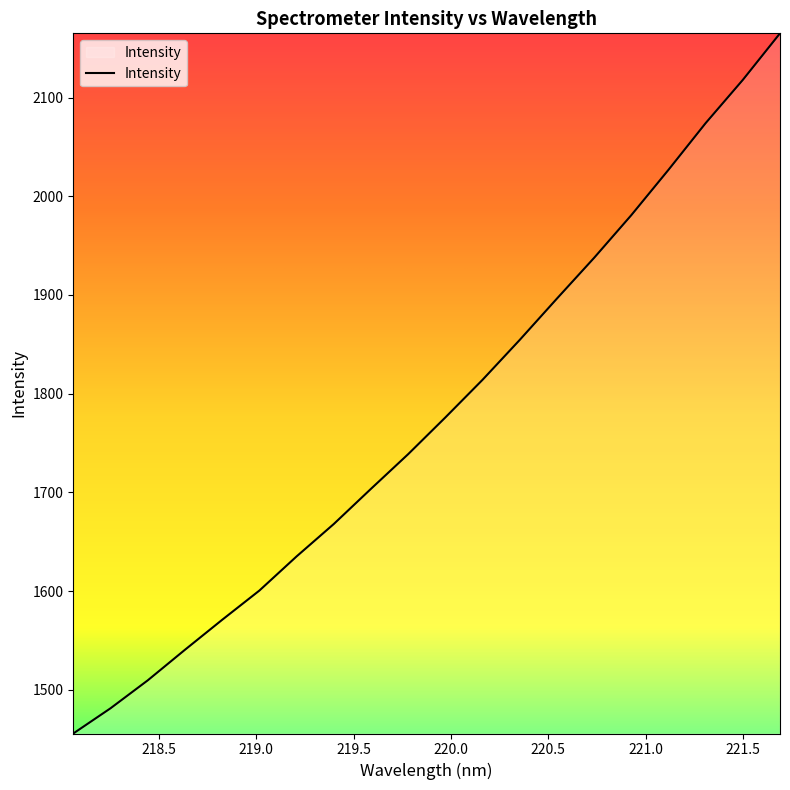

What is the greatest value displayed?

2165.1